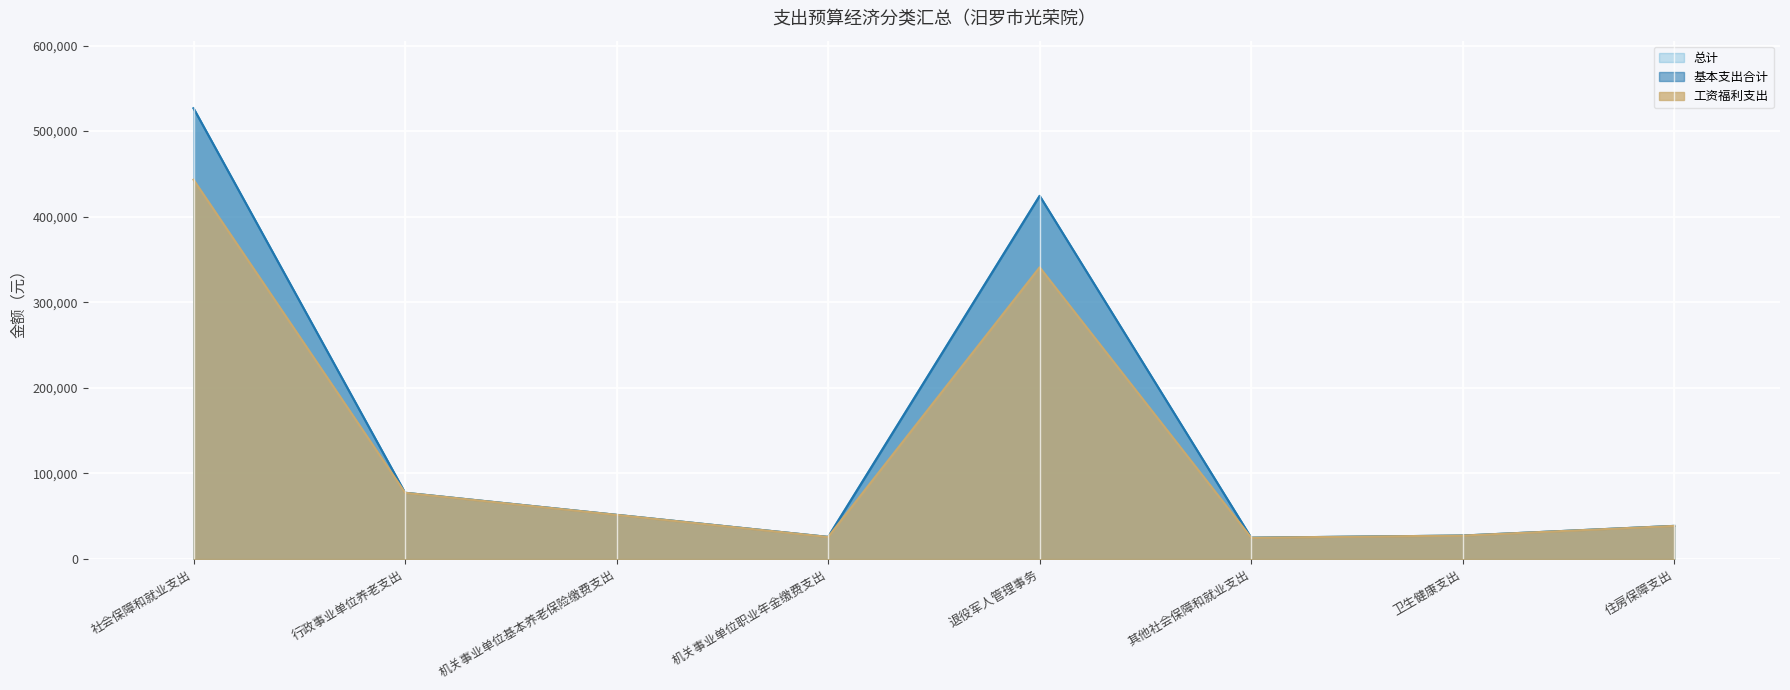

What is the label of the 2nd point from the left?

行政事业单位养老支出